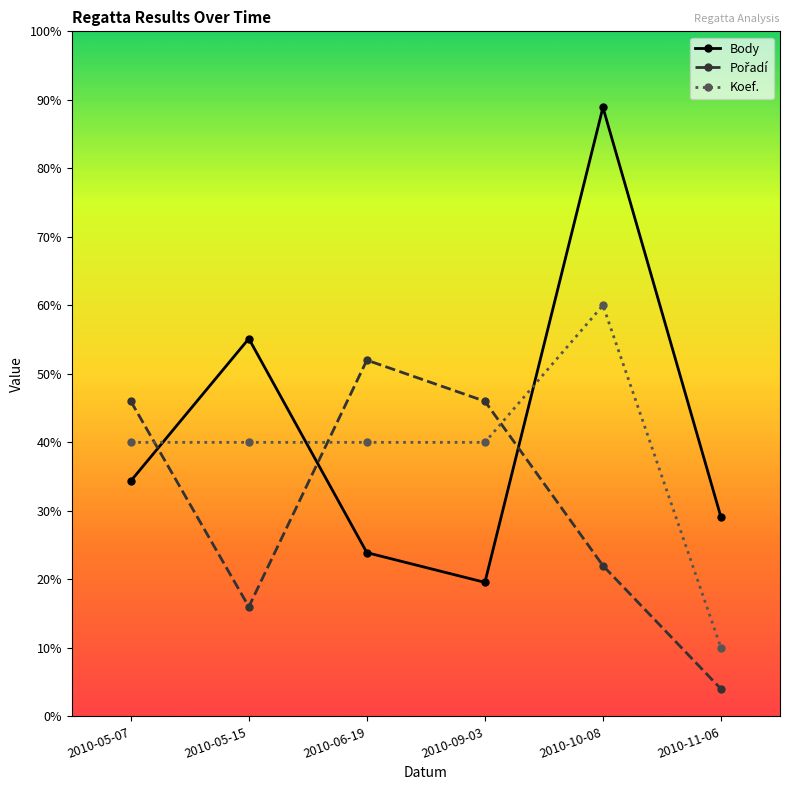

Reading left to right, transcribe all the data shown in this chart.

Body: 2010-05-07=1718	2010-05-15=2757	2010-06-19=1195	2010-09-03=978	2010-10-08=4445	2010-11-06=1453
Pořadí: 2010-05-07=2300	2010-05-15=800	2010-06-19=2600	2010-09-03=2300	2010-10-08=1100	2010-11-06=200
Koef.: 2010-05-07=2000	2010-05-15=2000	2010-06-19=2000	2010-09-03=2000	2010-10-08=3000	2010-11-06=500